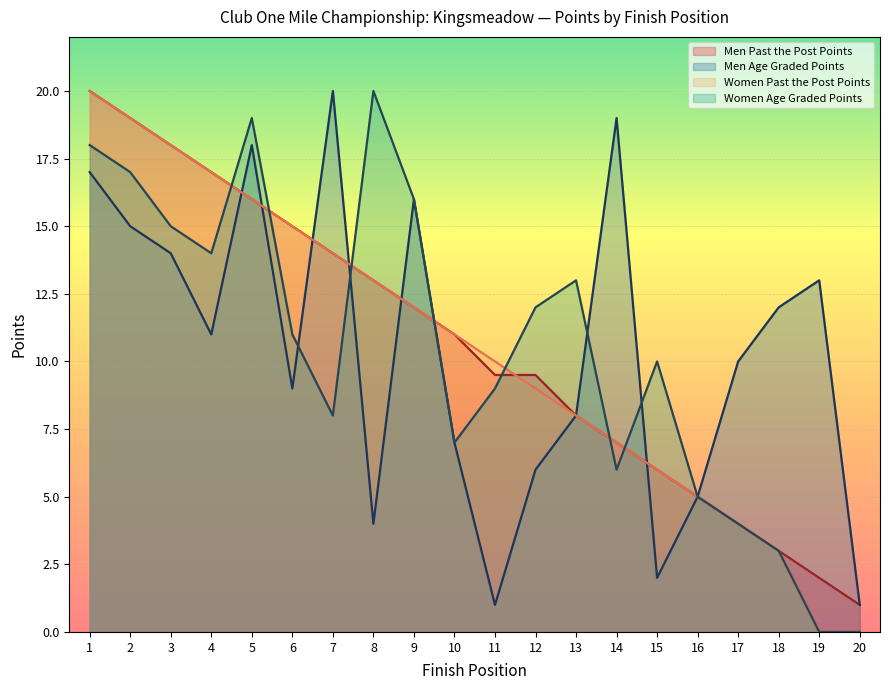

What is the difference between the Men Age Graded Points values at 19 and 6?

4.0